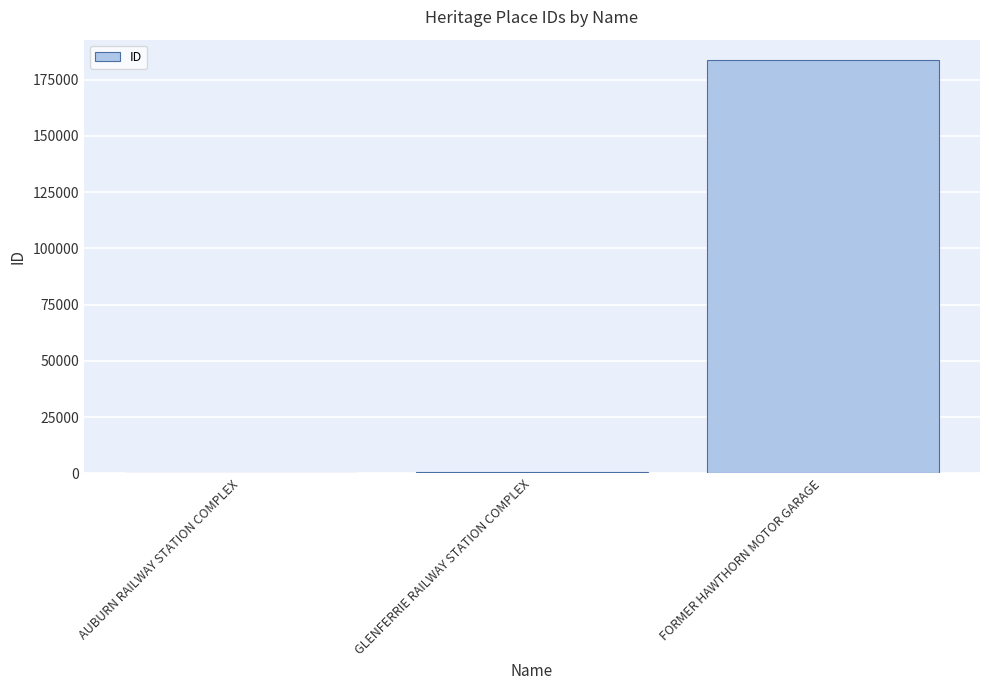

How many series are shown in this chart?

1